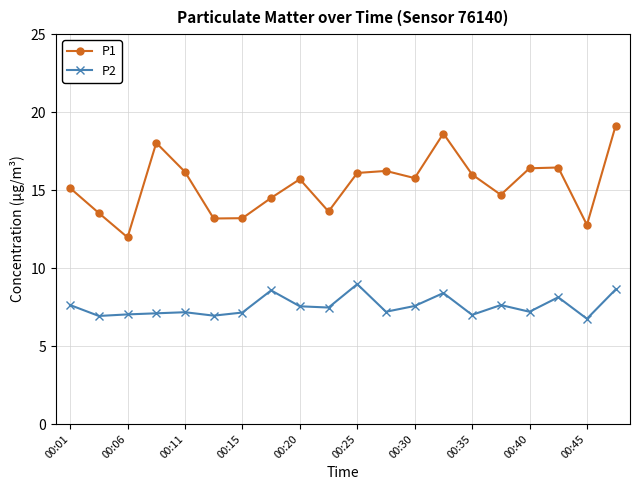

What is the value of the P2 point at the 8th from the left?

8.6